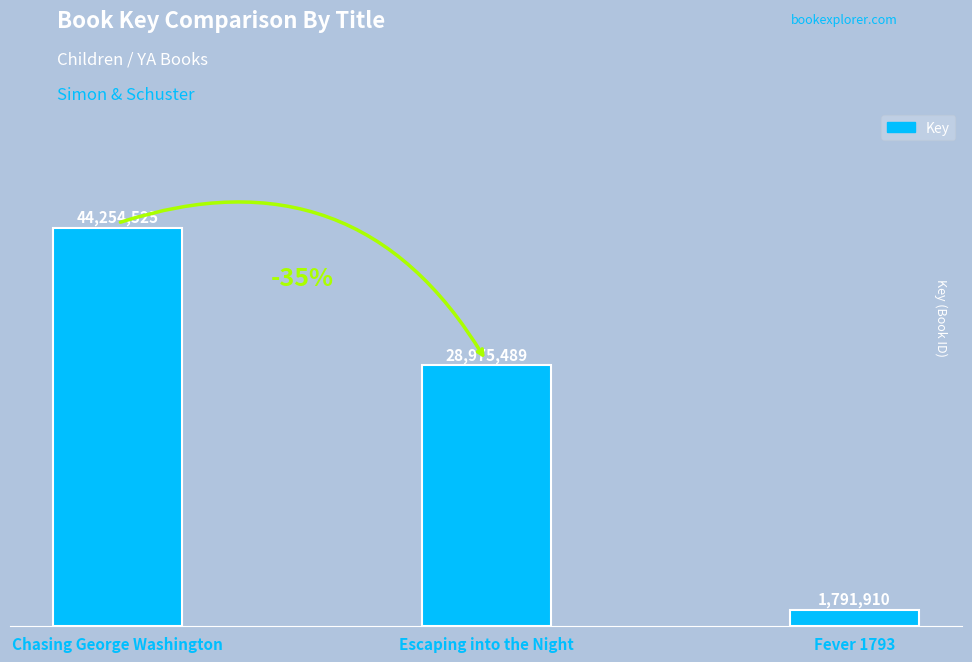

The value at Chasing George Washington is 44254525. True or false?

True